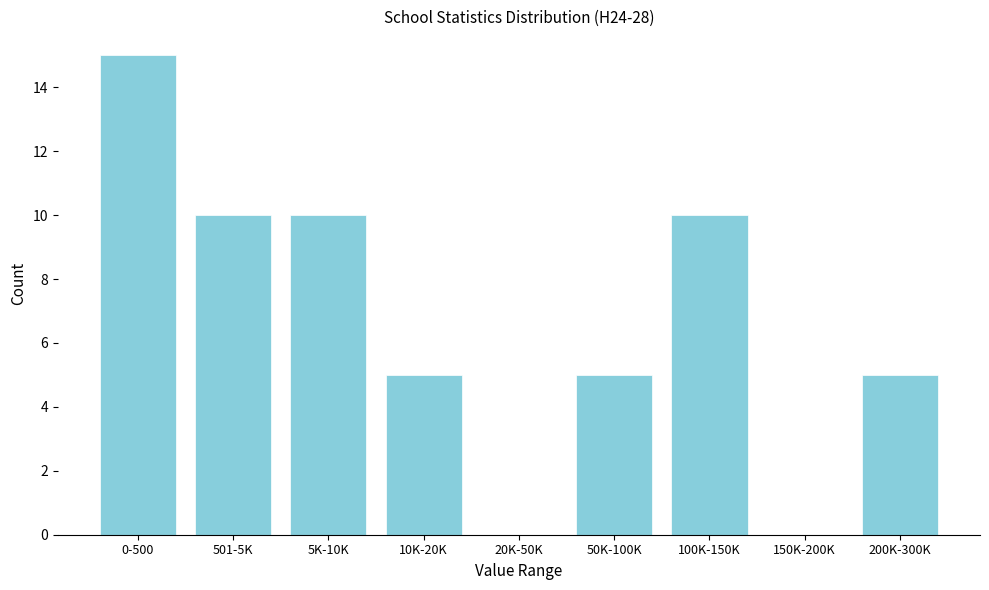

Reading left to right, extract all data points from this chart.

0-500=15	501-5K=10	5K-10K=10	10K-20K=5	20K-50K=0	50K-100K=5	100K-150K=10	150K-200K=0	200K-300K=5